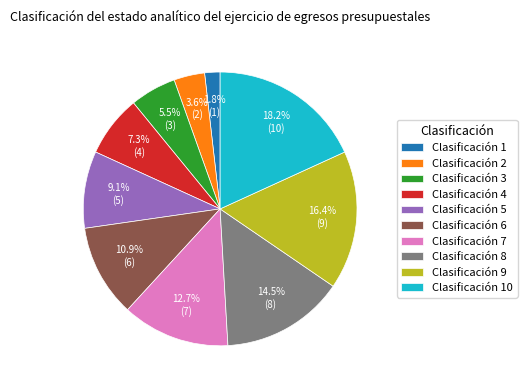

To the nearest percent, what is the difference between the largest and smallest slice percentages?

16%